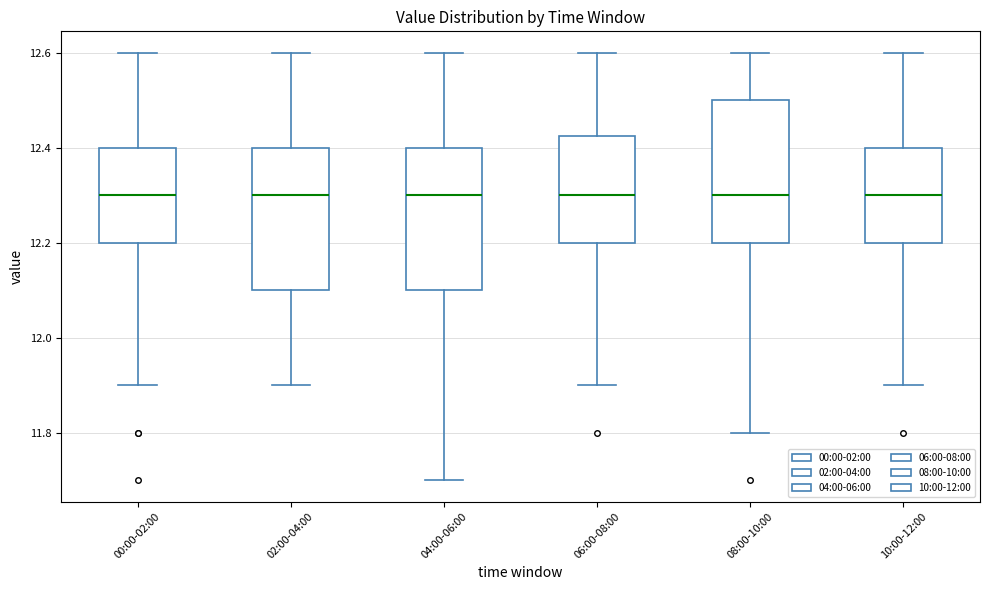

Reading left to right, transcribe this box plot: for each box, give where its median line is, the range the box spans, and where its two whiskers end, as read against the y-axis. The values are not printed on the chart, so give them approximately, as read against the axis.

00:00-02:00: median 12.30, box 12.20 to 12.40, whiskers 11.90 to 12.60
02:00-04:00: median 12.30, box 12.10 to 12.40, whiskers 11.90 to 12.60
04:00-06:00: median 12.30, box 12.10 to 12.40, whiskers 11.70 to 12.60
06:00-08:00: median 12.30, box 12.20 to 12.42, whiskers 11.90 to 12.60
08:00-10:00: median 12.30, box 12.20 to 12.50, whiskers 11.80 to 12.60
10:00-12:00: median 12.30, box 12.20 to 12.40, whiskers 11.90 to 12.60